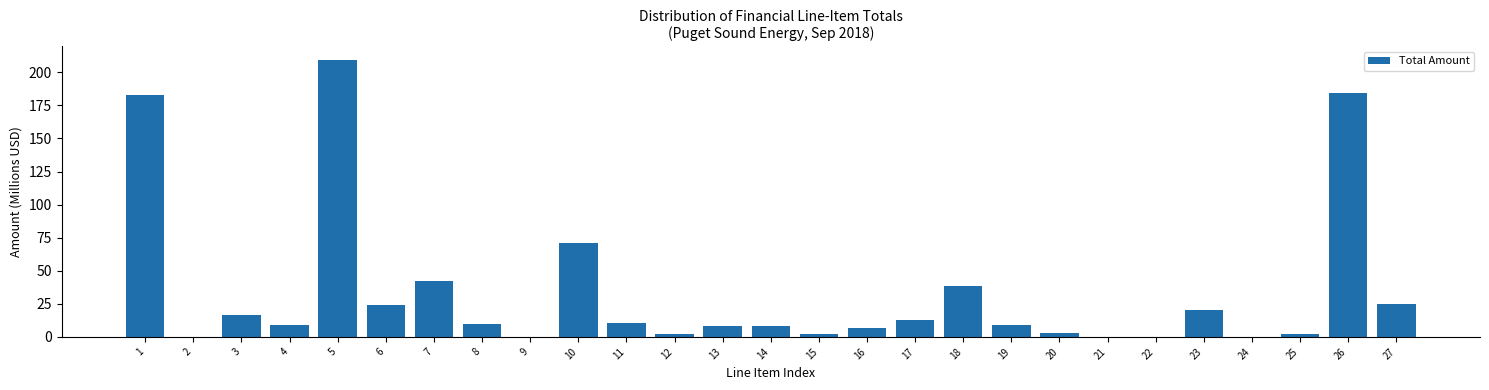

At which label is the value closest to 104?

10